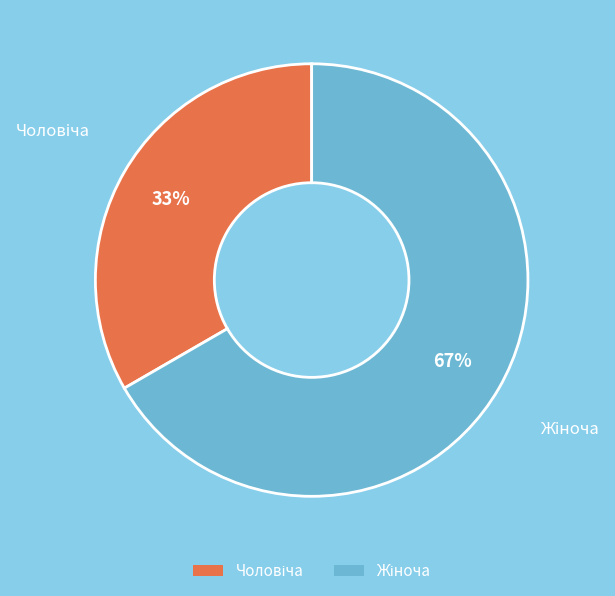

To the nearest percent, what is the average slice percentage?

50%